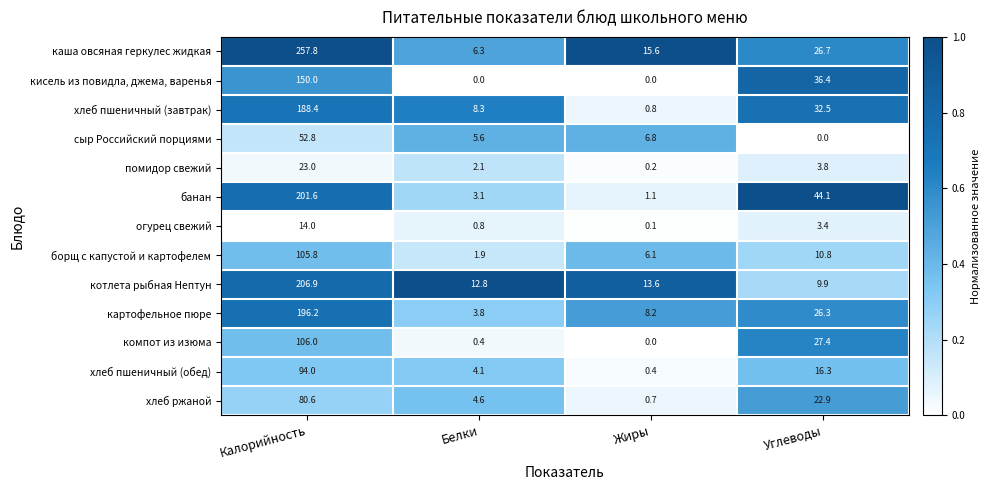

At which label does картофельное пюре first exceed 26?

Калорийность